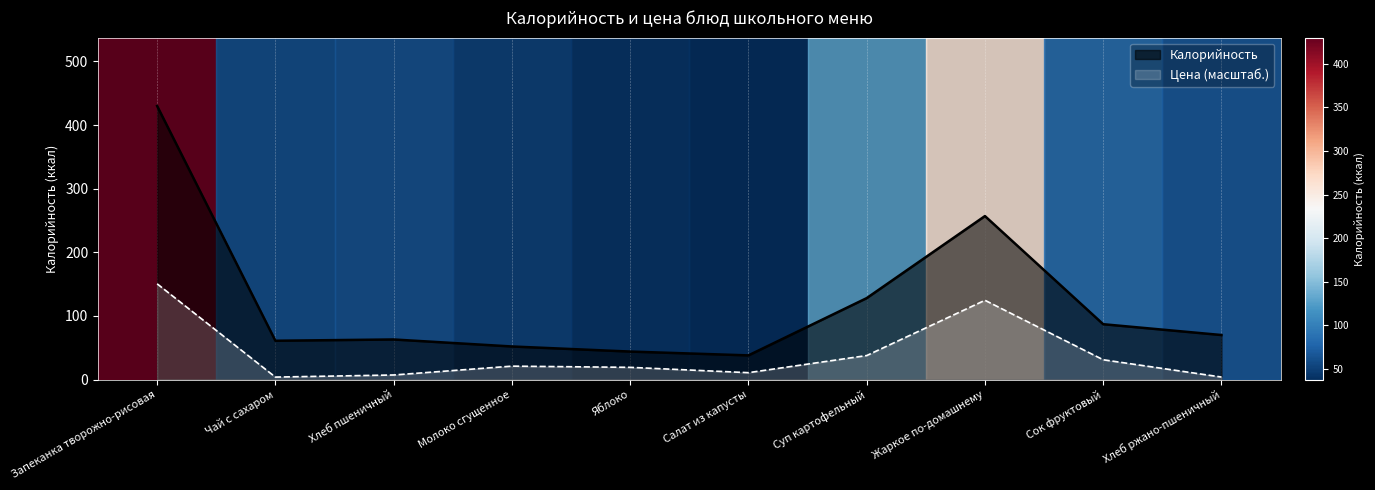

True or false: Цена has more than 2 points higher than both neighbors.

False